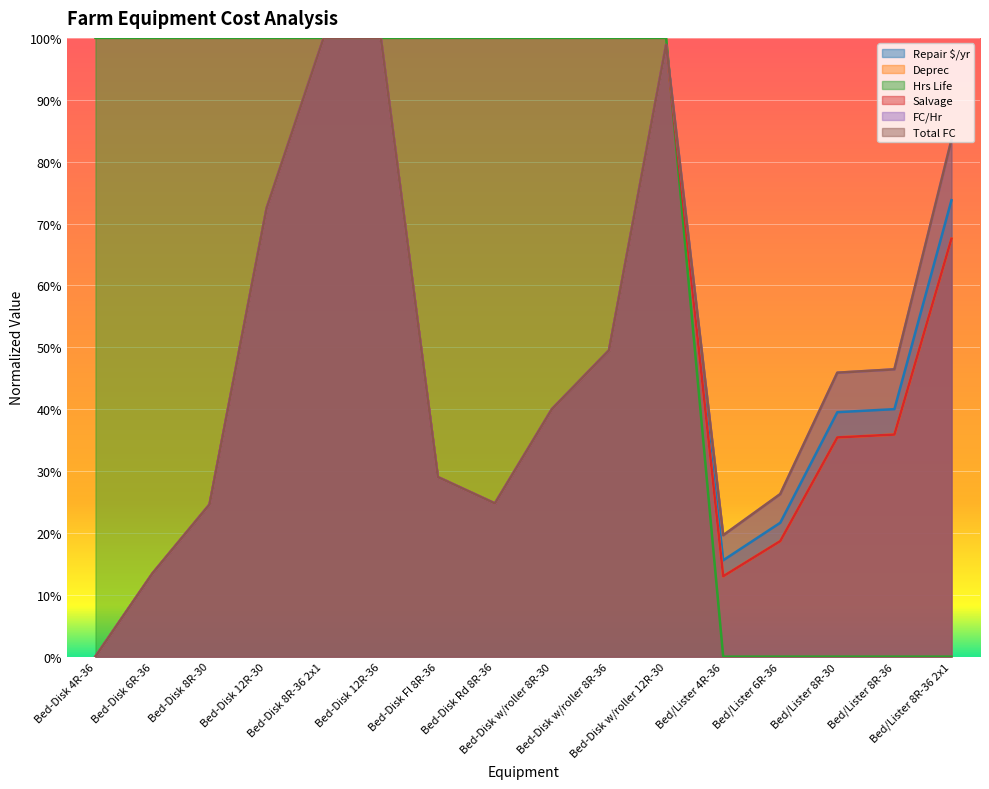

How many intersections are there between Salvage and FC/Hr?

3